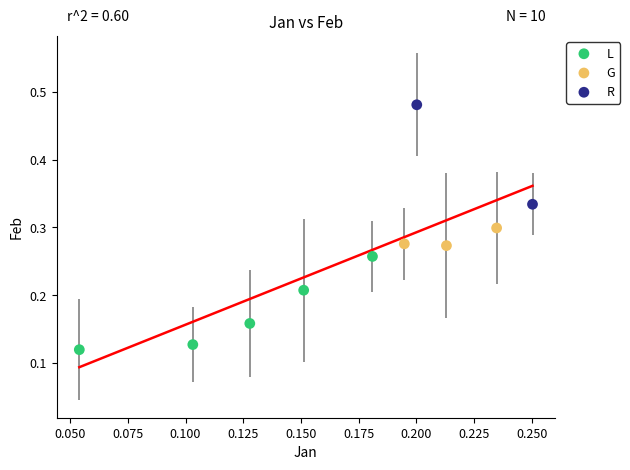

Which series contains the highest Y value?

R